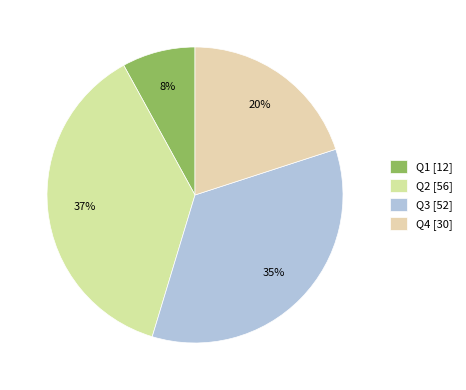

The Q1 slice represents 1% of the pie. True or false?

False